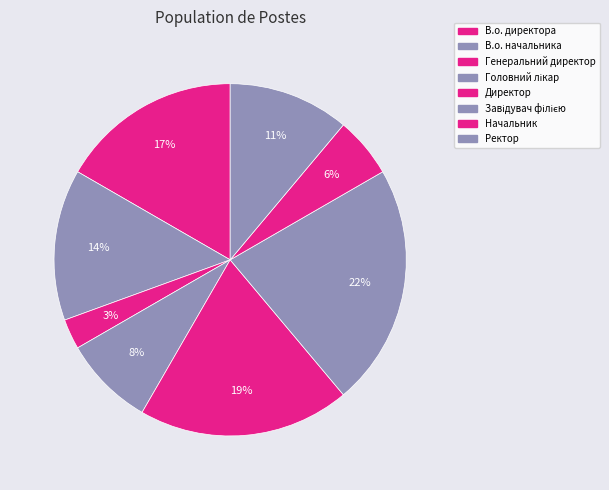

True or false: В.о. директора accounts for 23% of the total.

False